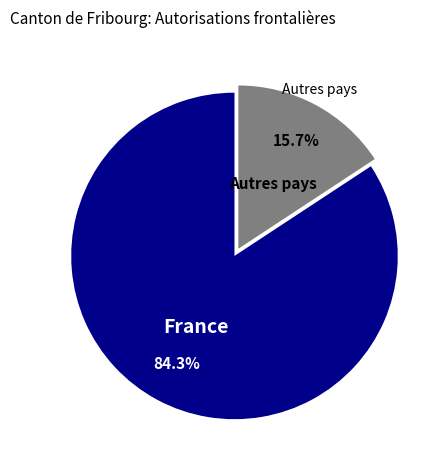

Count the number of slices in the pie.

2